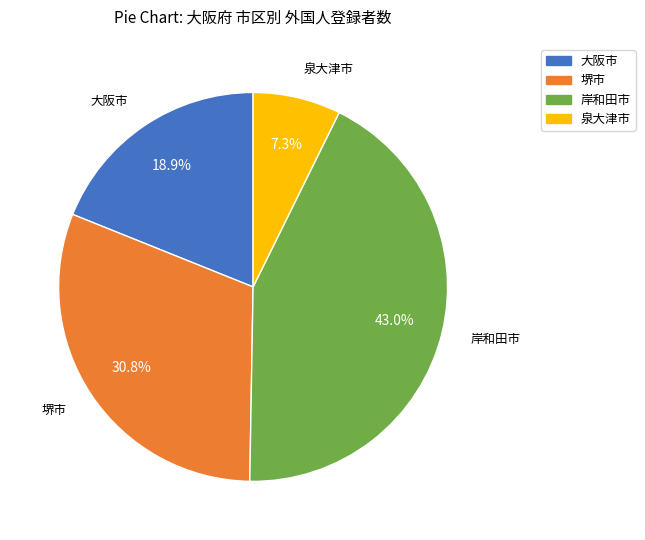

What percentage do 岸和田市 and 堺市 together represent?

73.8%